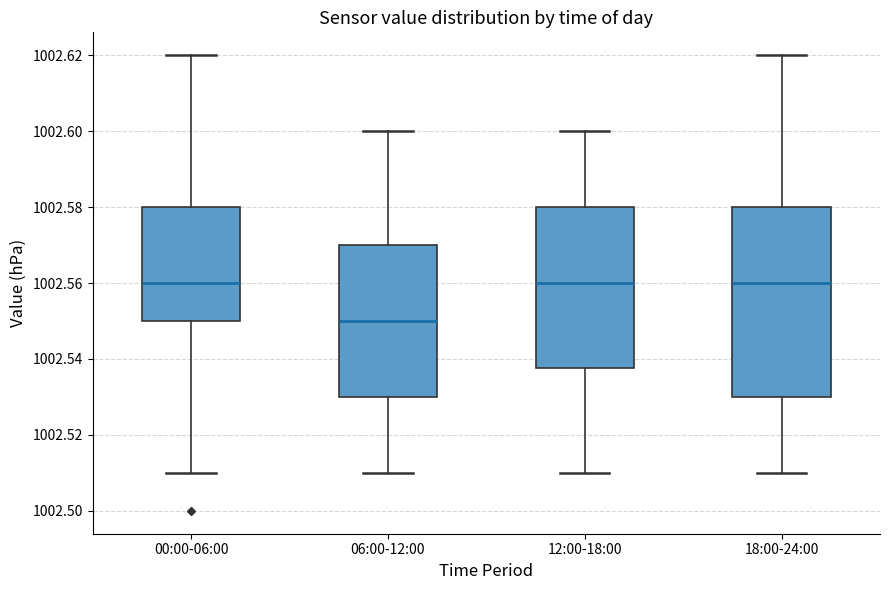

Which box is the tallest, from its lower edge to its upper edge?

18:00-24:00